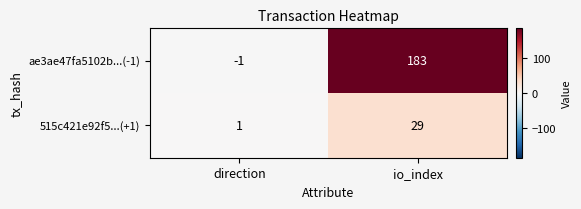

What is the average value of the ae3ae47fa5102b...(-1) series?

91